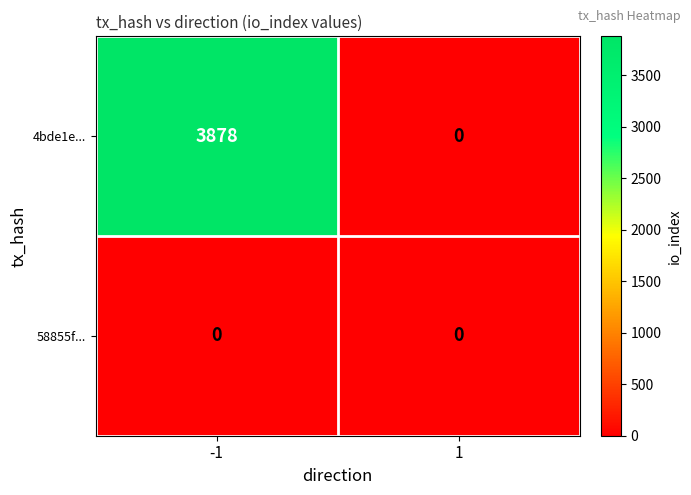

Between -1 and 1, which series saw the biggest shift?

4bde1e...